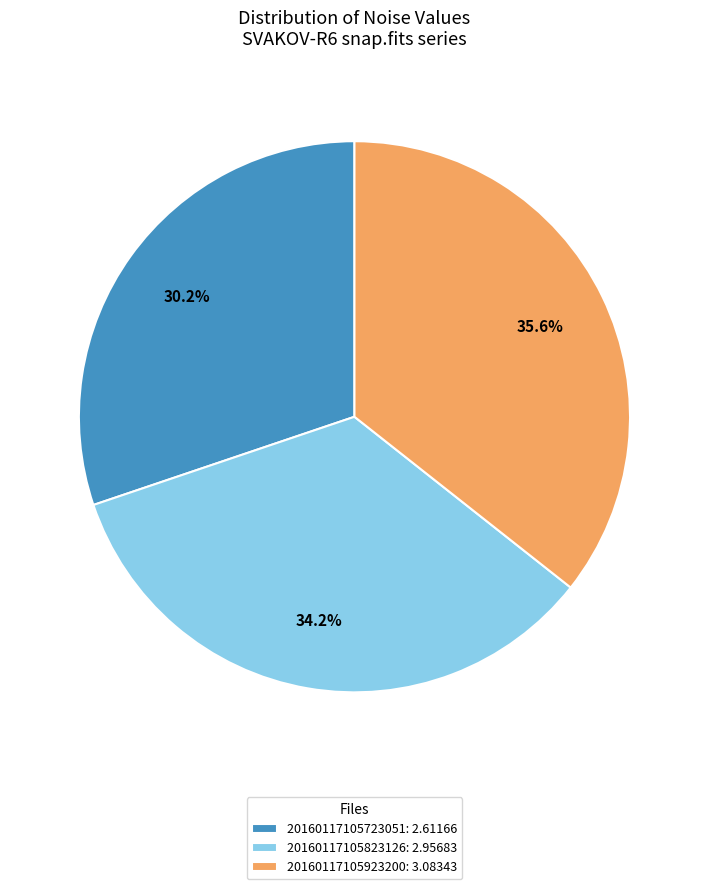

Does any single category account for the majority?

No